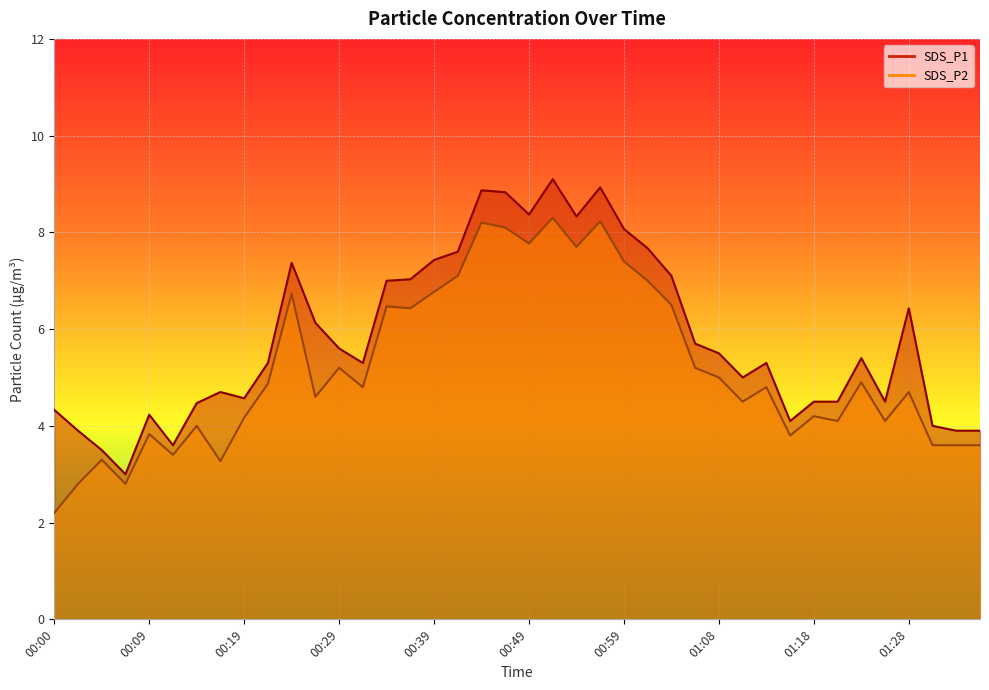

The SDS_P2 series shows 12.8 at 00:49. True or false?

False